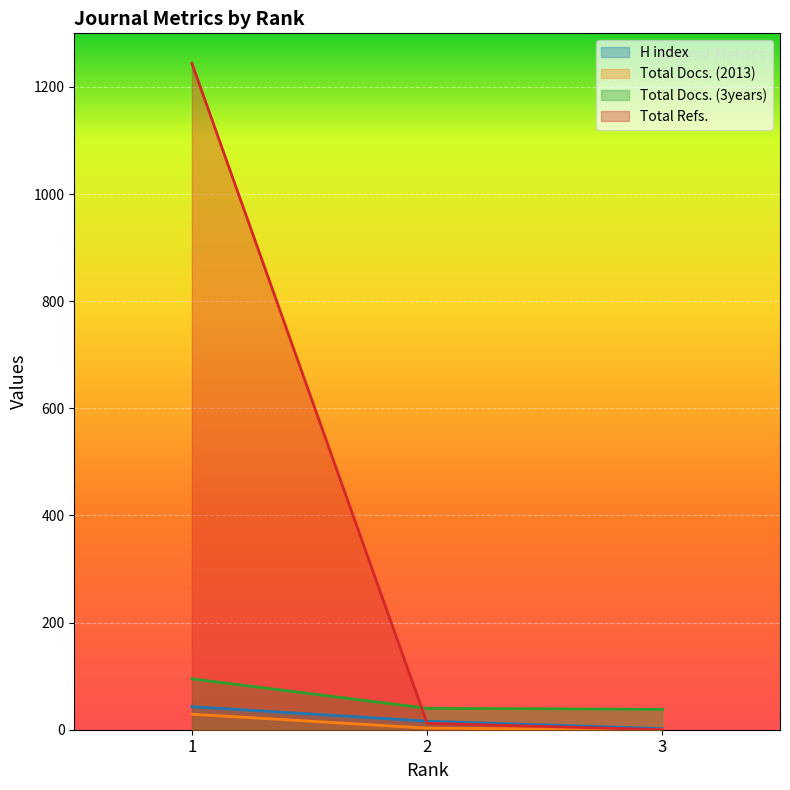

What is the value of the H index point at the 3rd from the left?

2